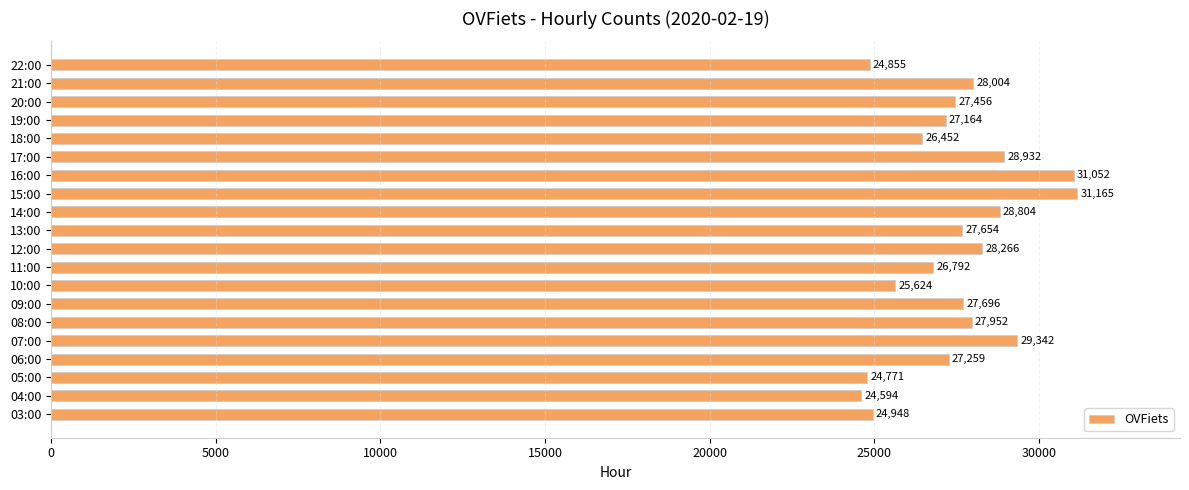

What is the difference between the maximum and minimum values?

6571